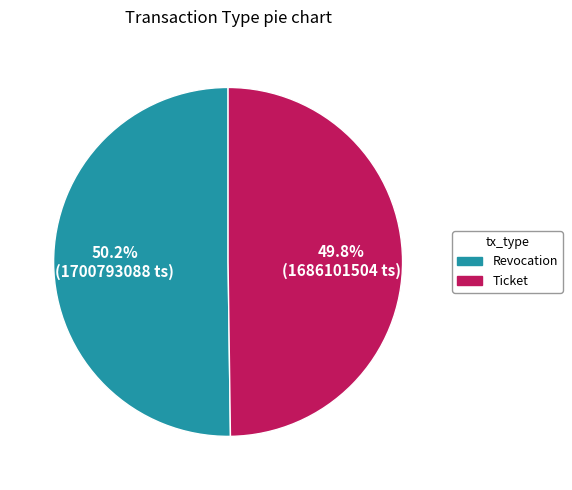

Count the number of slices in the pie.

2